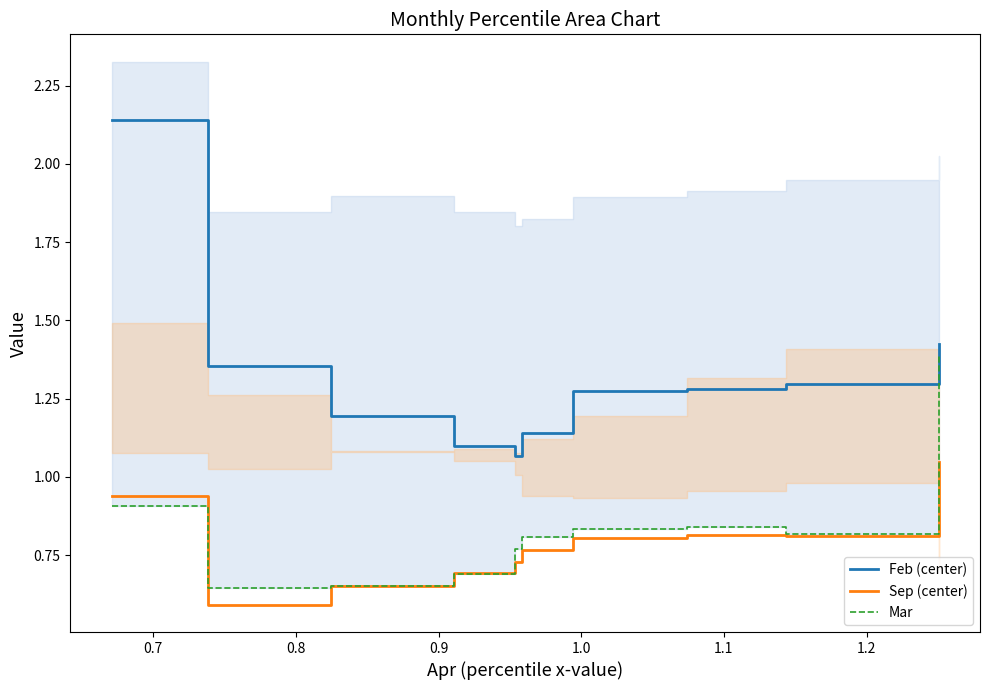

What is the highest value of the Feb (center) series?

2.1